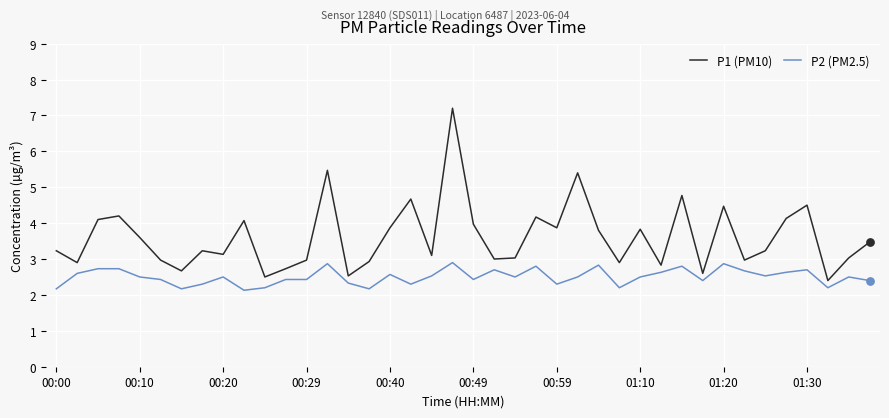

Which series has the largest range (max minus min)?

P1 (PM10)